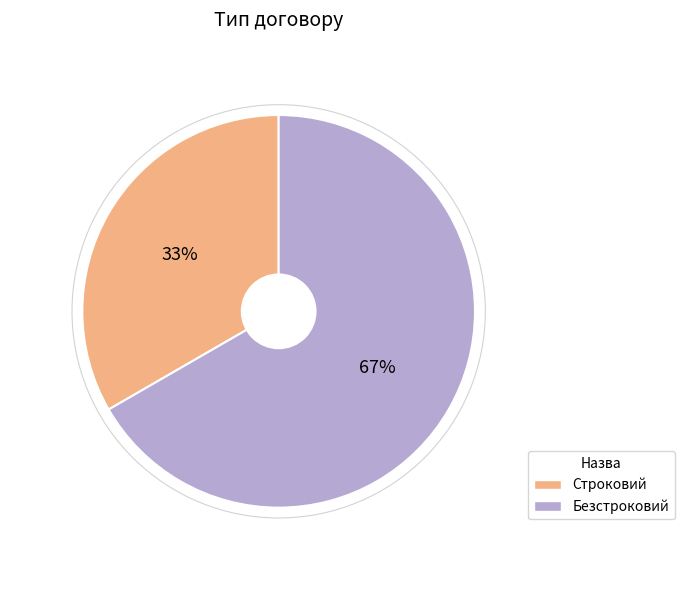

To the nearest percent, what is the combined percentage of Строковий and Безстроковий?

100%